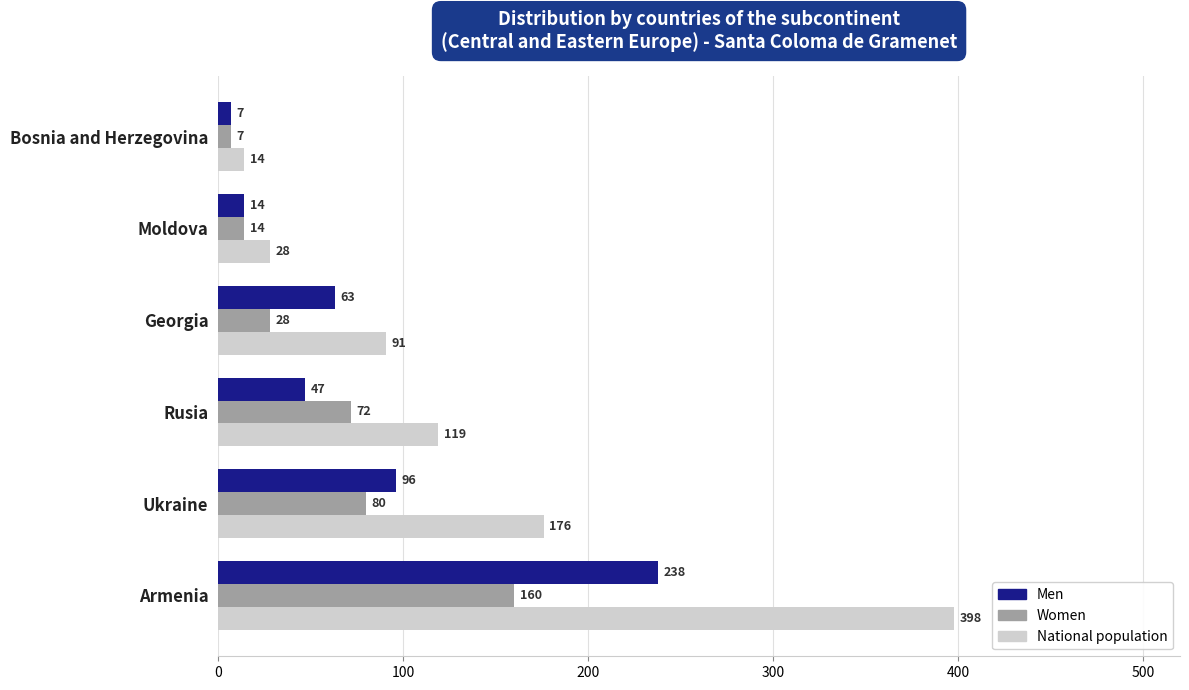

Where is Men nearest to the value 122?

Ukraine